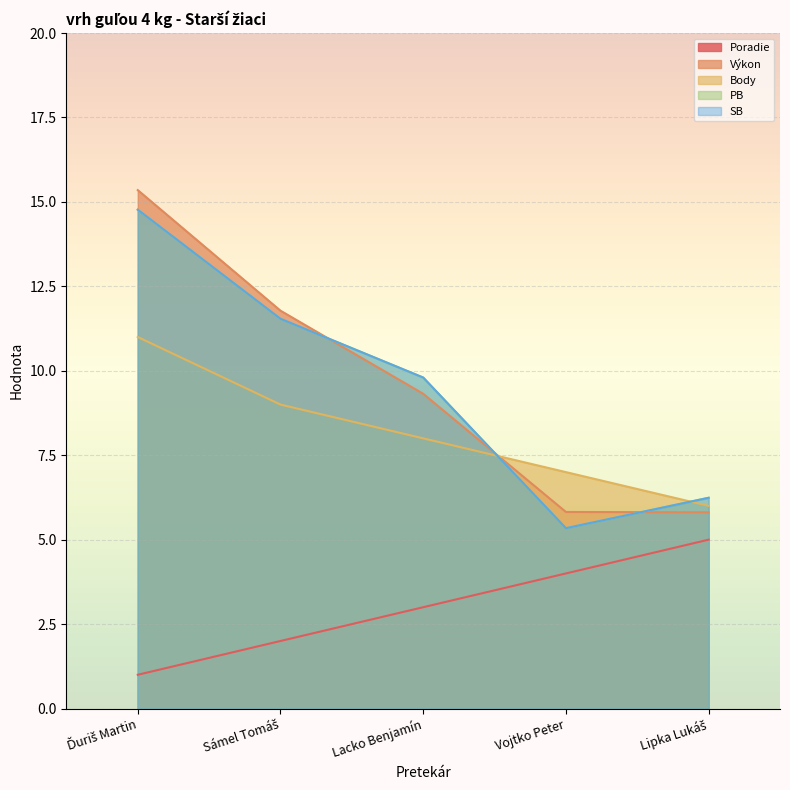

How many categories are shown in the chart?

5